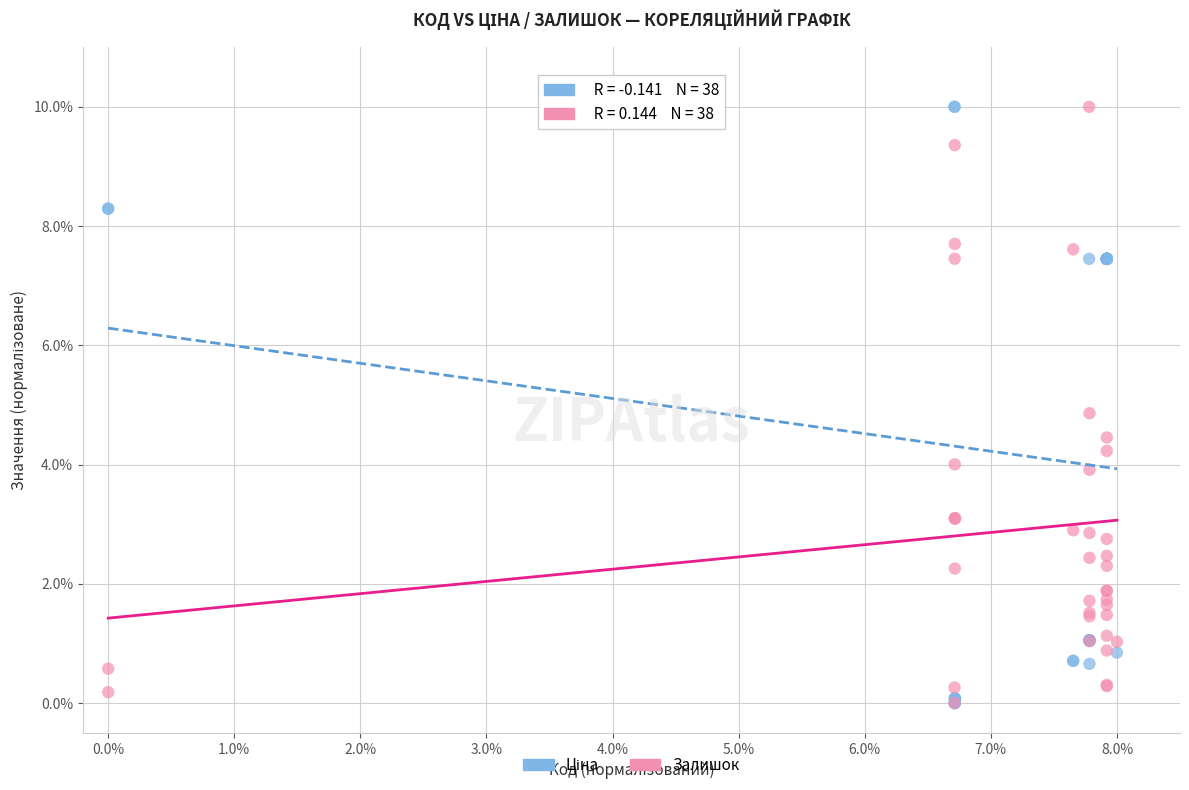

In the Залишок series, what Y value is closest to 5?

4.9